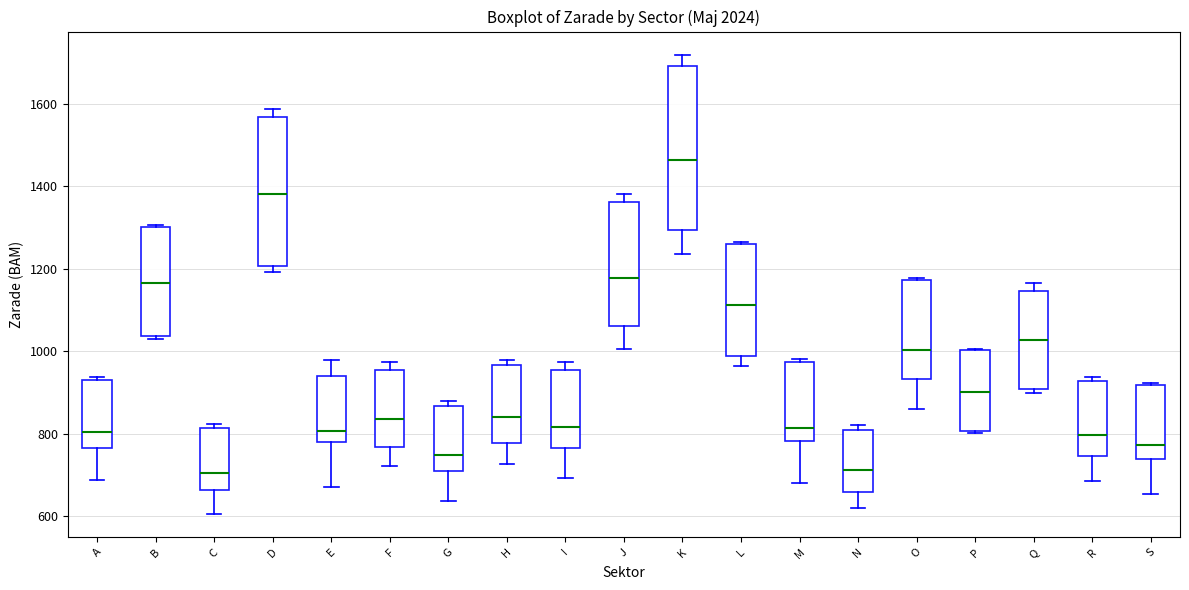

Comparing the boxes themselves (not the whiskers), which one is the tallest?

K